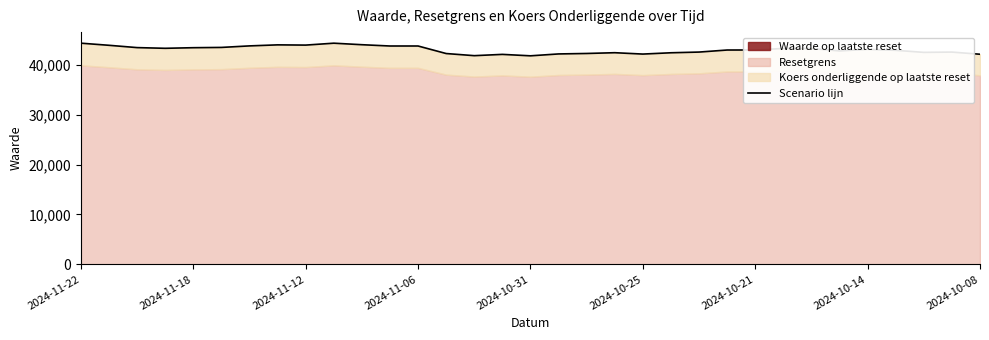

True or false: there are more than 0 points higher than both neighbors.

True